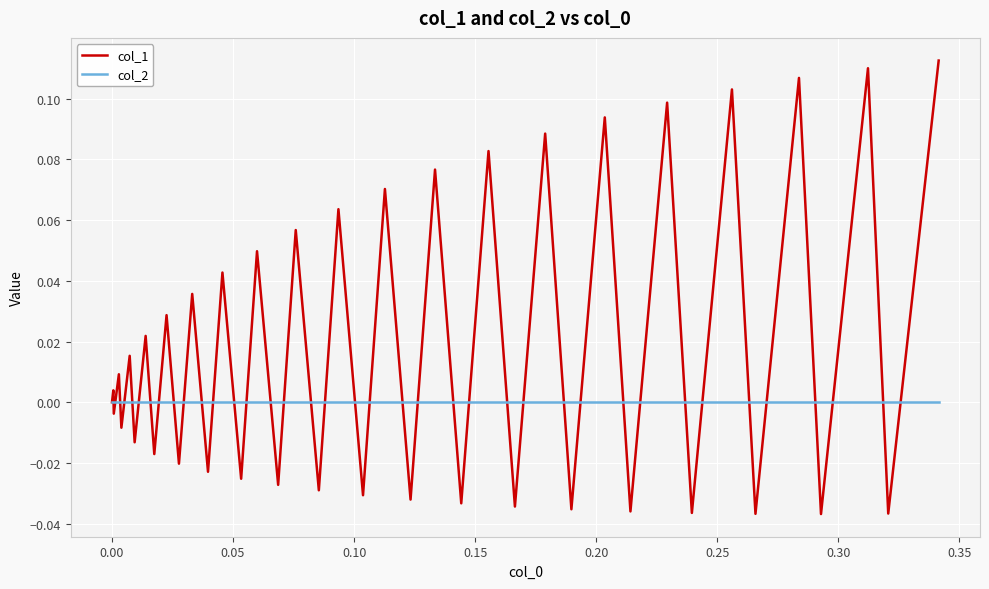

Which series has the largest range (max minus min)?

col_1